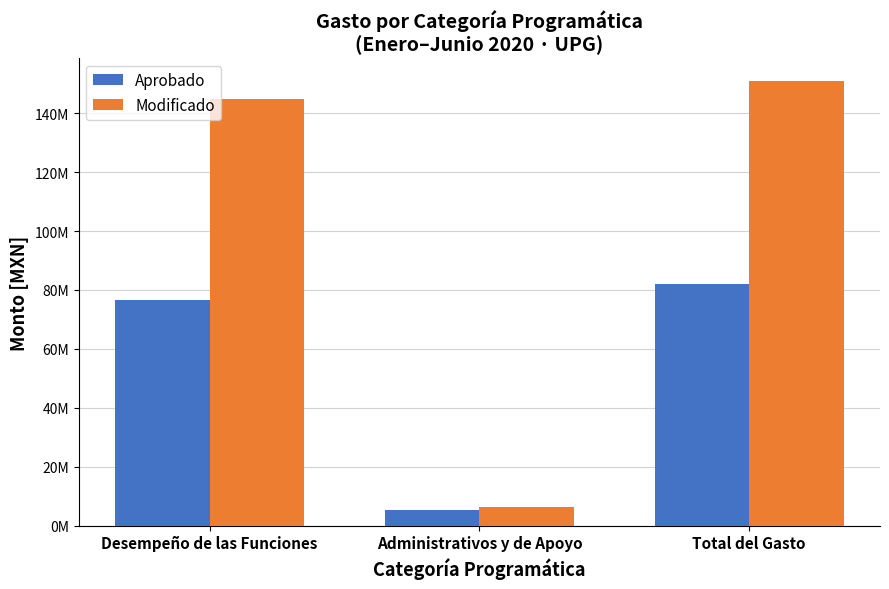

At which label is Aprobado closest to 43599677?

Desempeño de las Funciones